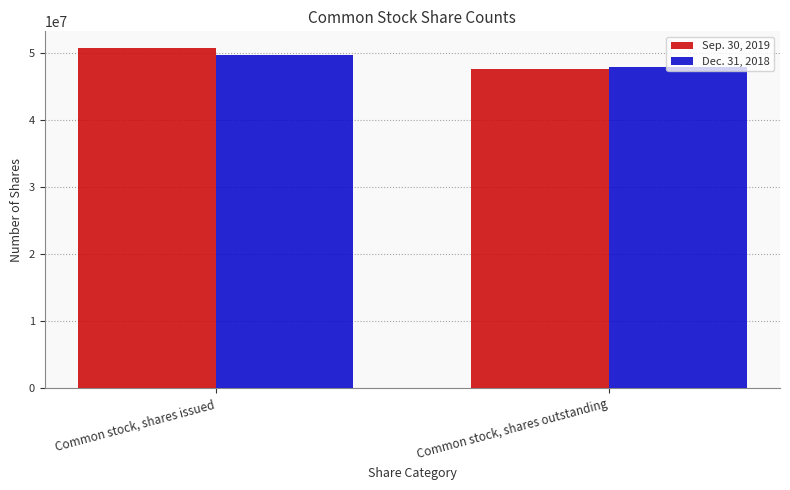

What is the sum of all Dec. 31, 2018 values?

97640110